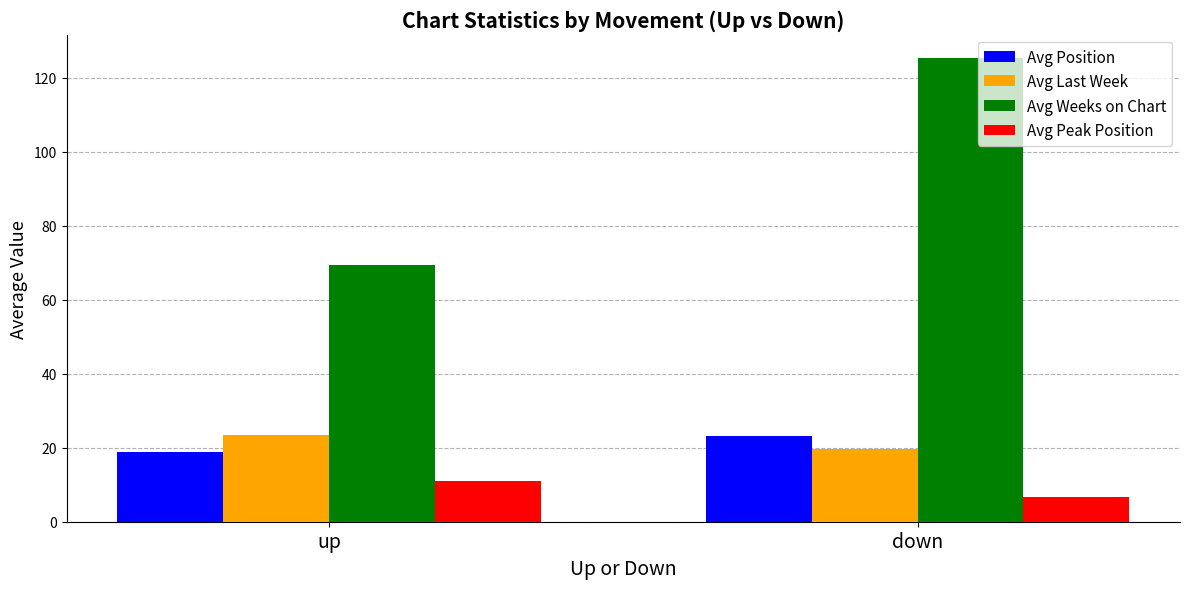

What are all the series names shown in the legend?

Avg Position, Avg Last Week, Avg Weeks on Chart, Avg Peak Position